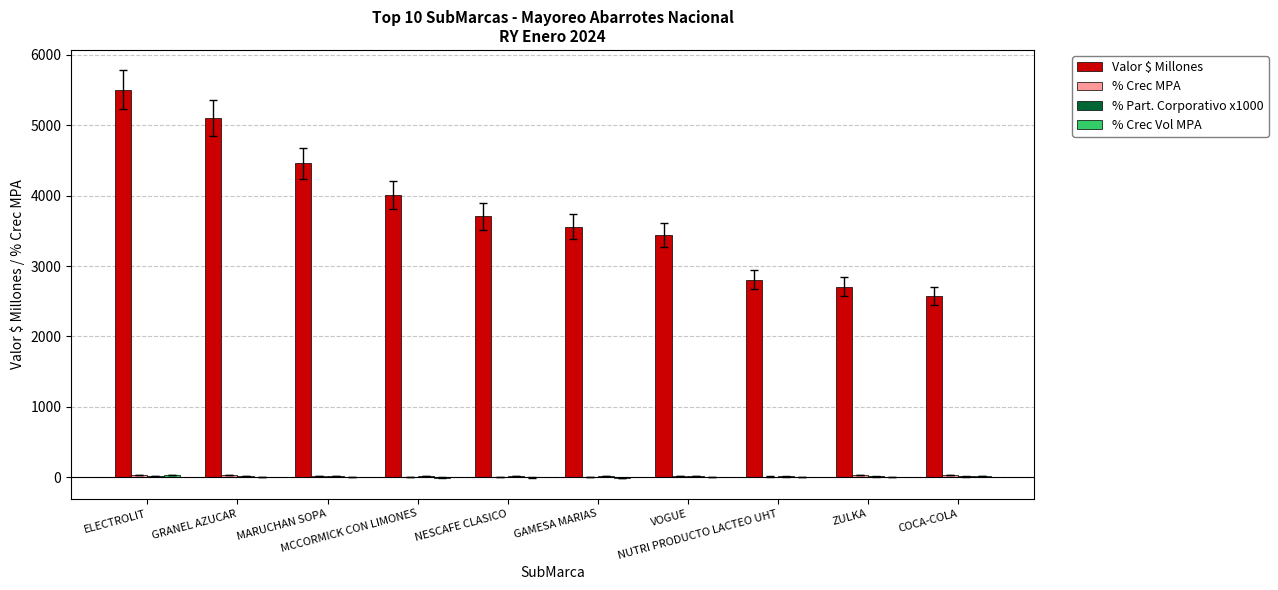

What is the greatest value displayed?

5504.8